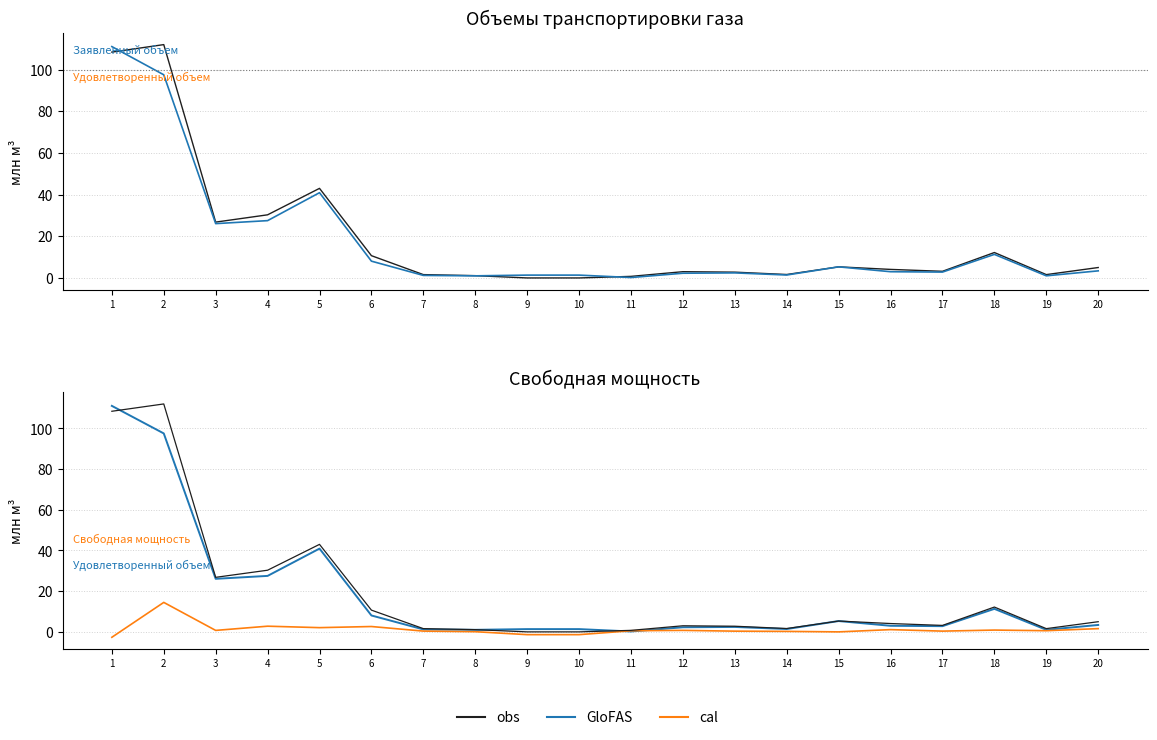

At which category does GloFAS reach its first local valley?

3